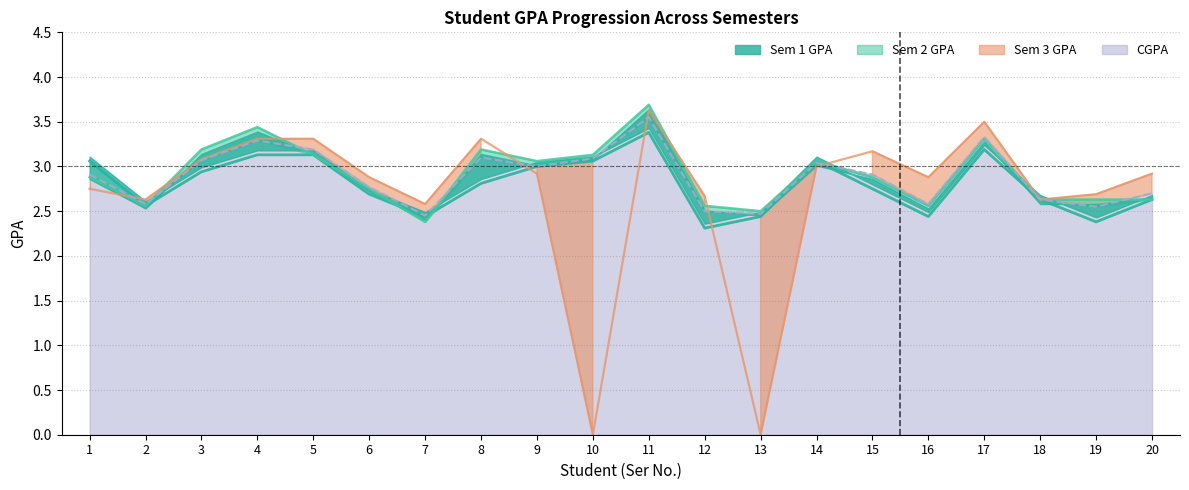

At how many categories does at least one series exceed 3?

11